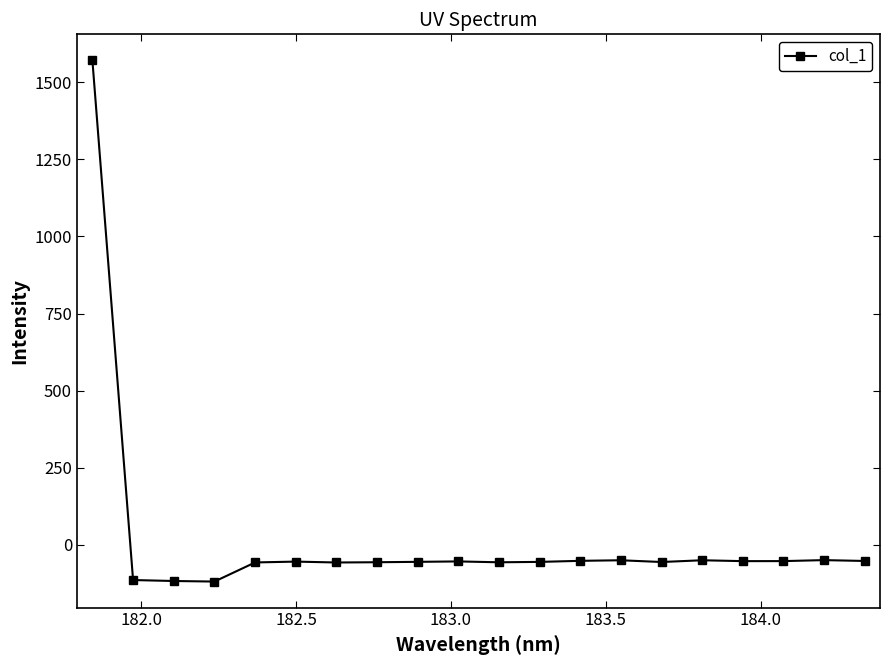

What is the value of the 12th point from the left?

-55.0